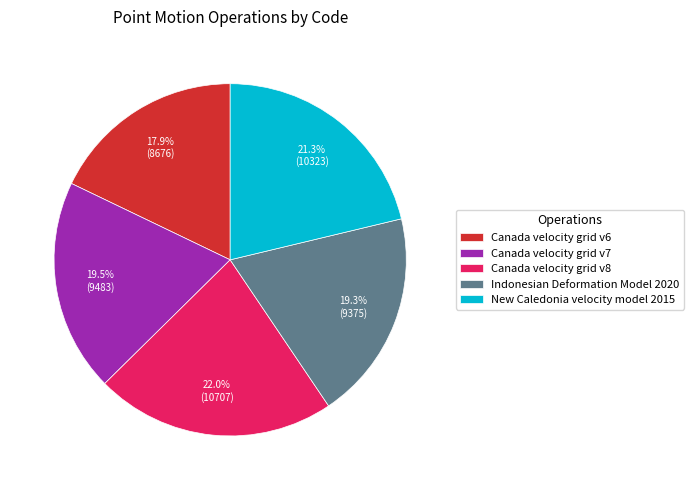

Which category has the biggest portion of the pie?

Canada velocity grid v8